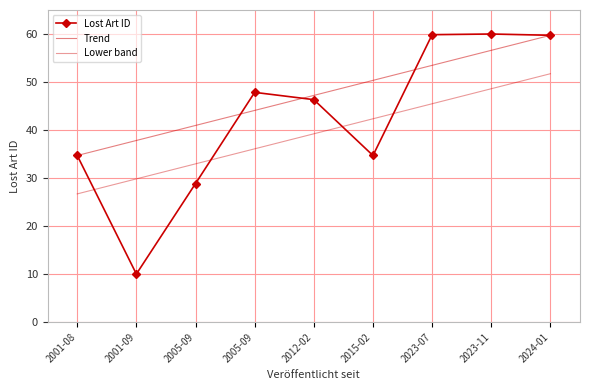

Is this an area chart (filled region under the line)?

No